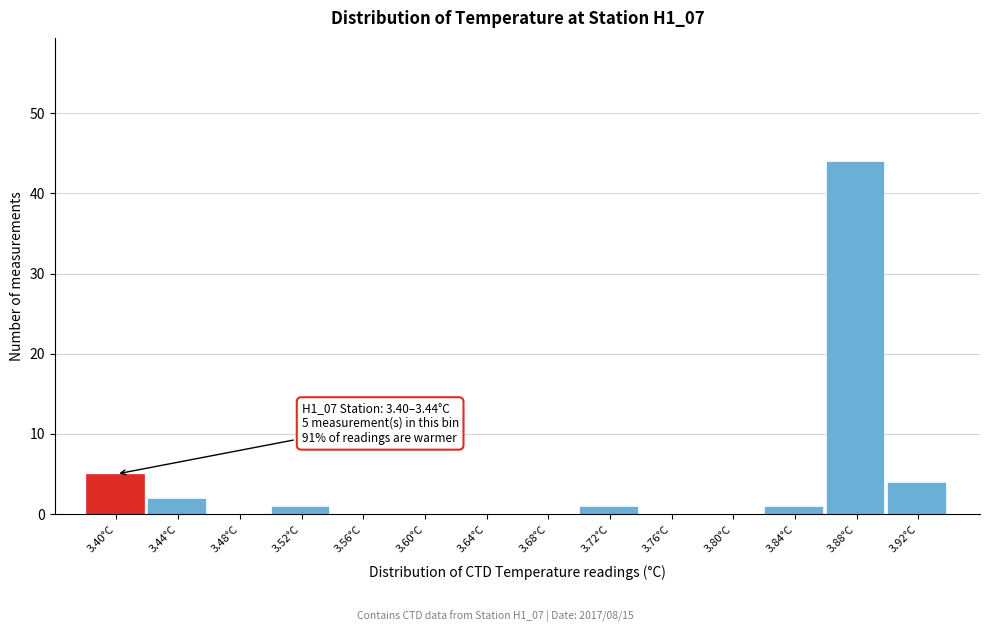

Reading right to left, list all the values displayed in this chart.

3.92°C=4	3.88°C=44	3.84°C=1	3.80°C=0	3.76°C=0	3.72°C=1	3.68°C=0	3.64°C=0	3.60°C=0	3.56°C=0	3.52°C=1	3.48°C=0	3.44°C=2	3.40°C=5